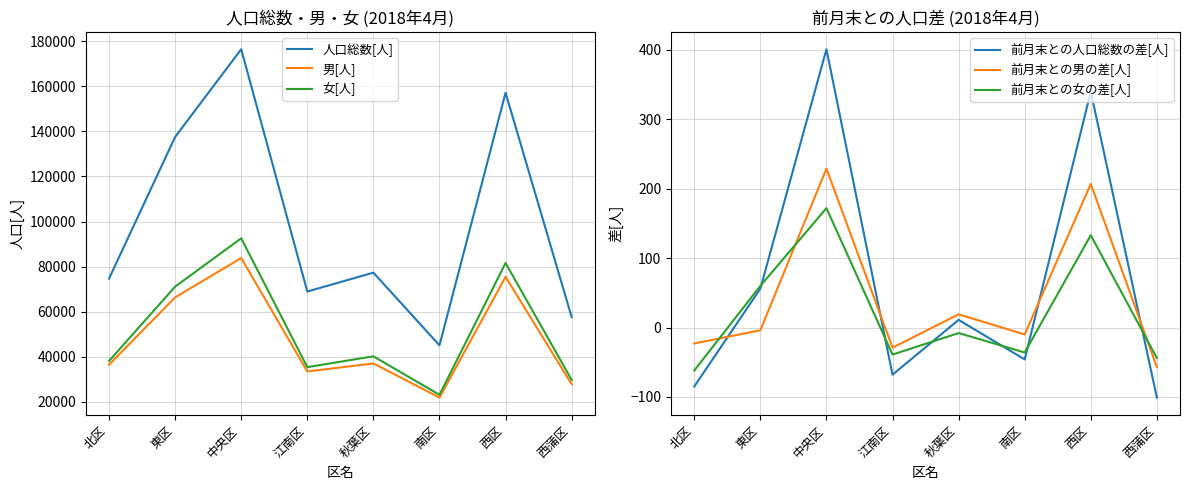

How many interior local valleys does the 女[人] series have?

2